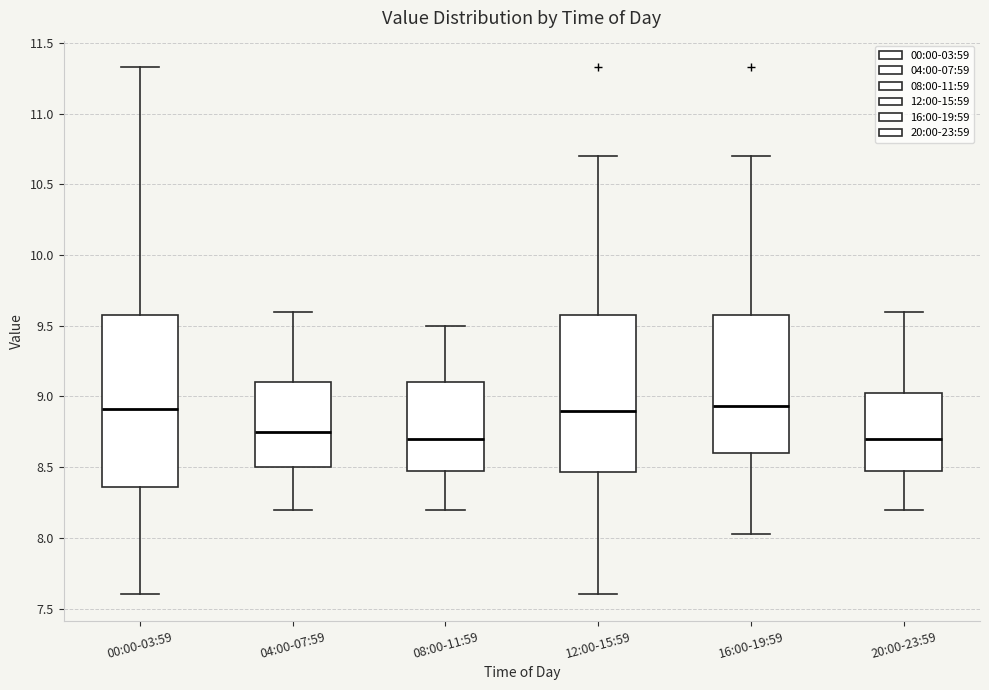

Reading left to right, read every box against the y-axis: the position of its median line, the range the box covers, and the ends of its whiskers. The values are not printed on the chart, so give them approximately, as read against the axis.

00:00-03:59: median 8.90, box 8.35 to 9.60, whiskers 7.60 to 11.35
04:00-07:59: median 8.75, box 8.50 to 9.10, whiskers 8.20 to 9.60
08:00-11:59: median 8.70, box 8.50 to 9.10, whiskers 8.20 to 9.50
12:00-15:59: median 8.90, box 8.45 to 9.60, whiskers 7.60 to 10.70
16:00-19:59: median 8.95, box 8.60 to 9.60, whiskers 8.05 to 10.70
20:00-23:59: median 8.70, box 8.50 to 9.05, whiskers 8.20 to 9.60